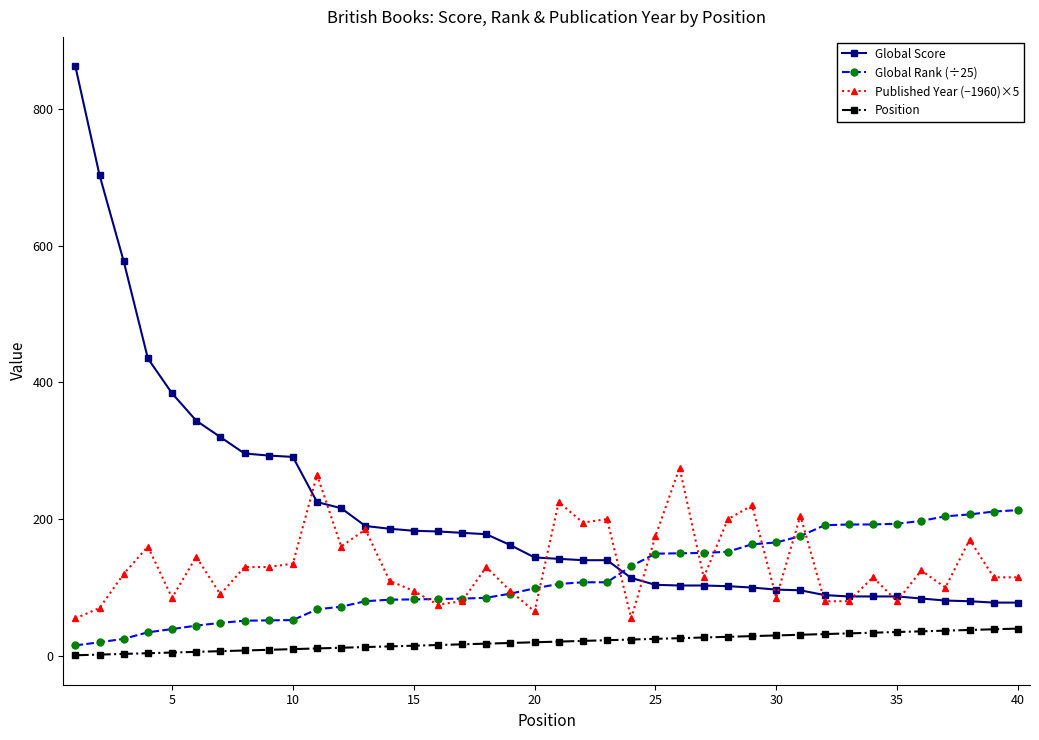

True or false: Global Score and Position cross at least once.

False